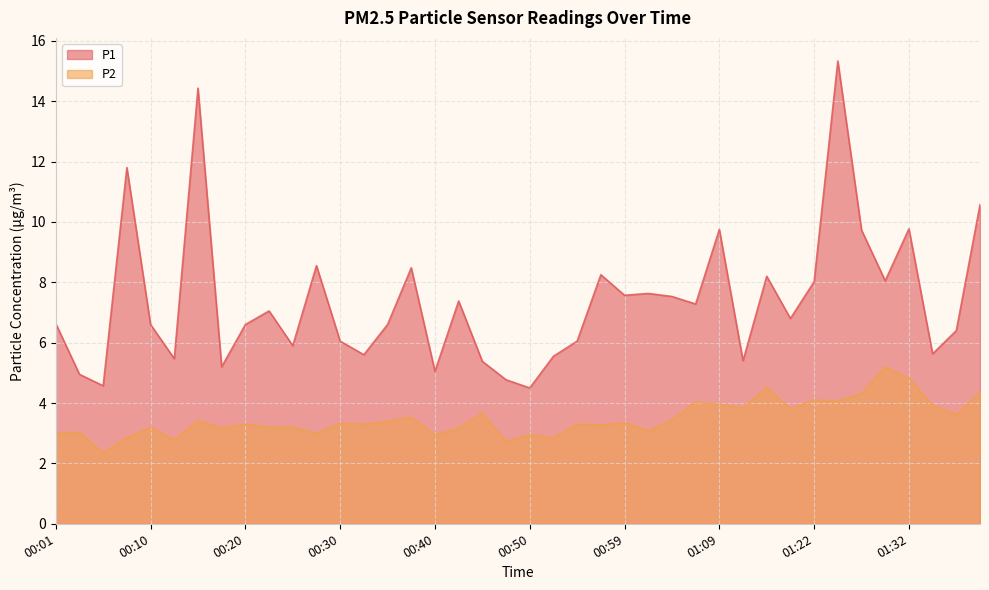

How many categories are shown in the chart?

40